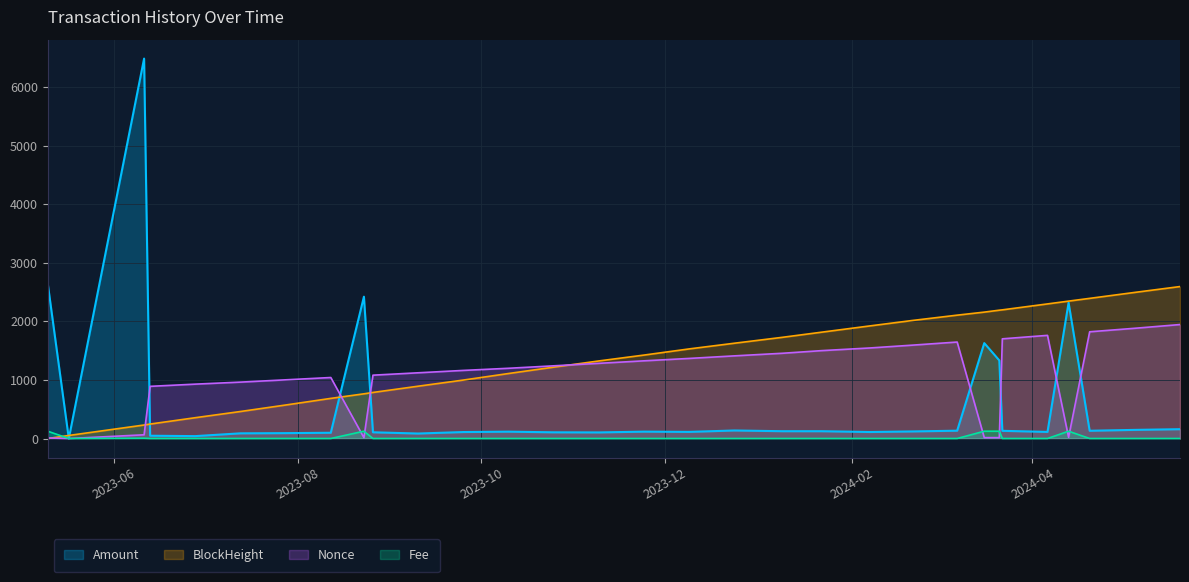

What is the difference between the maximum and minimum values in the Amount series?

6483.4